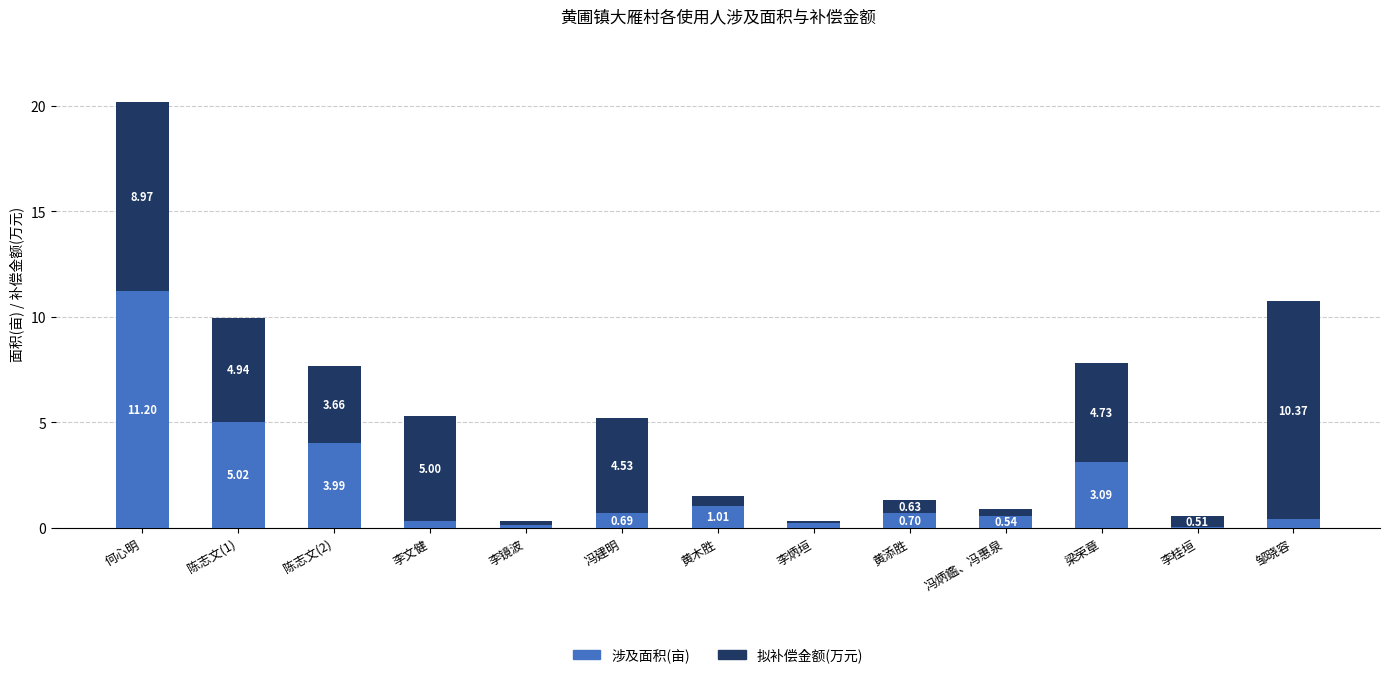

The 涉及面积(亩) series shows 0.7 at 黄添胜. True or false?

True